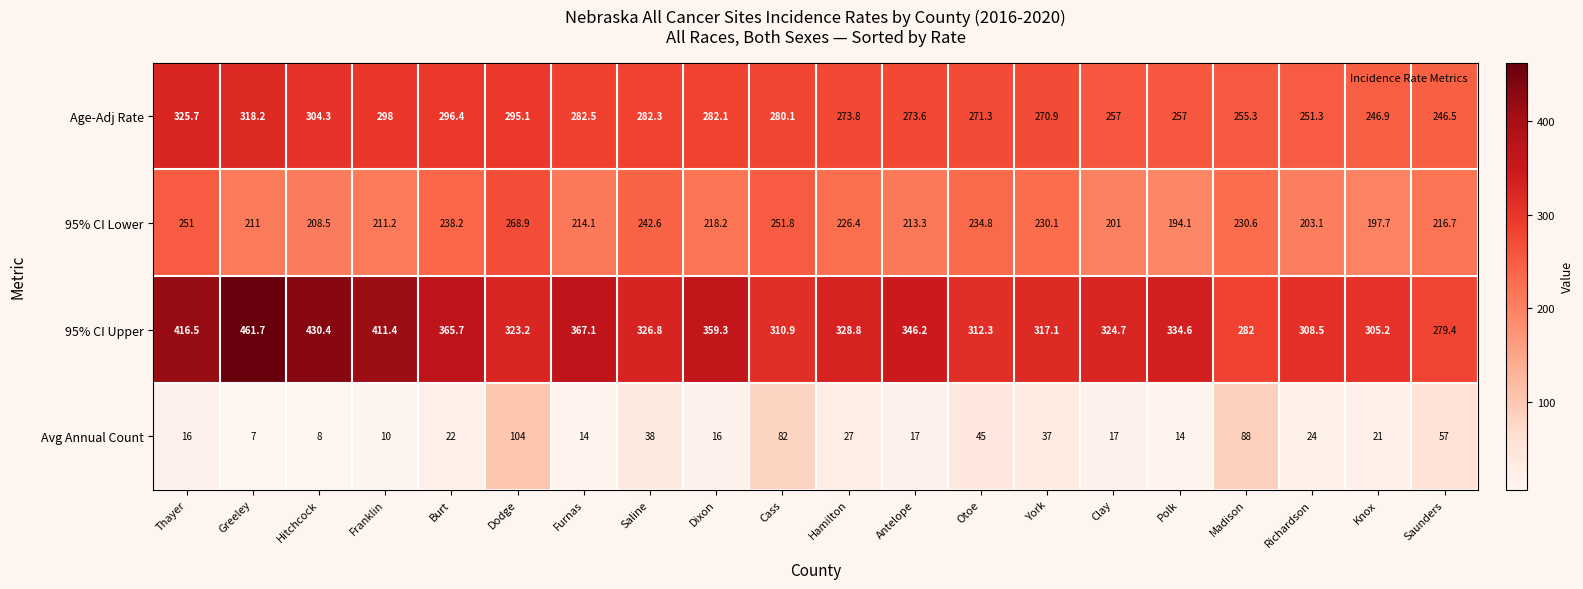

Which series has the widest spread of values?

95% CI Upper